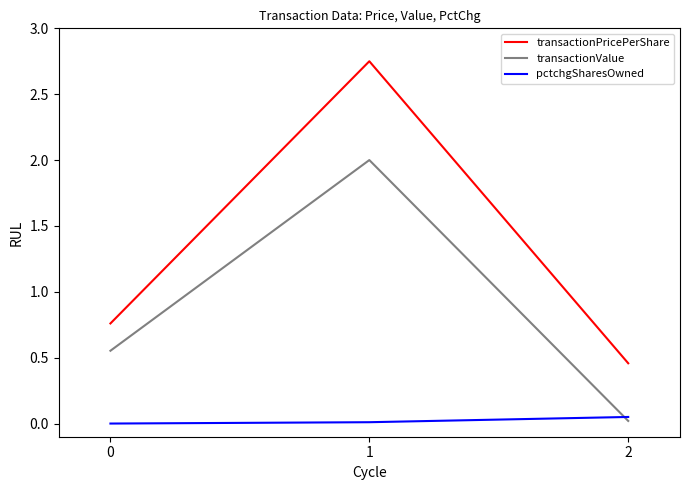

True or false: transactionValue has a value of 2.0 at 1.

True